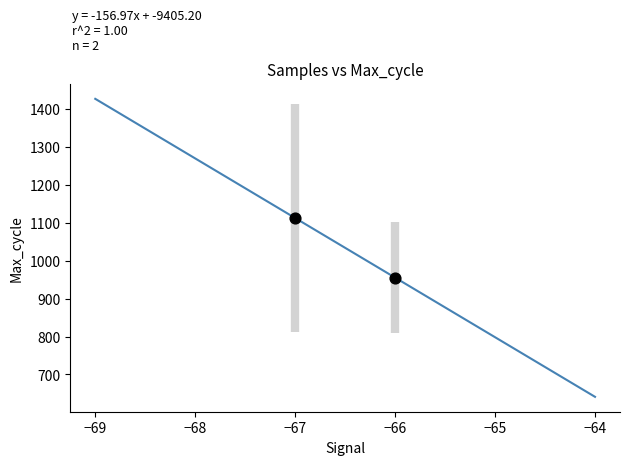

What is the range of Y values (max minus min)?

157.0